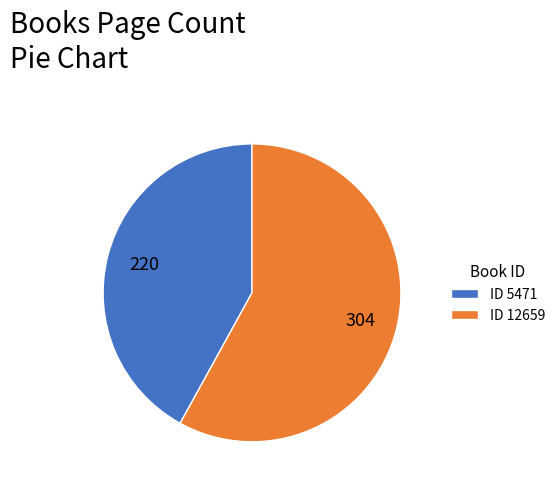

Which slice represents more than half of the pie?

ID 12659